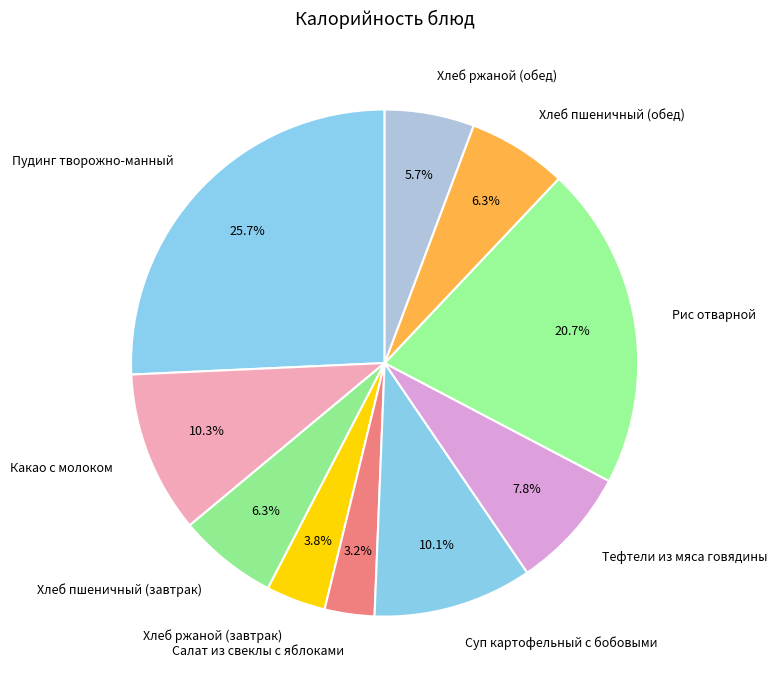

To the nearest percent, what is the difference between the Суп картофельный с бобовыми and Хлеб пшеничный (завтрак) slice percentages?

4%